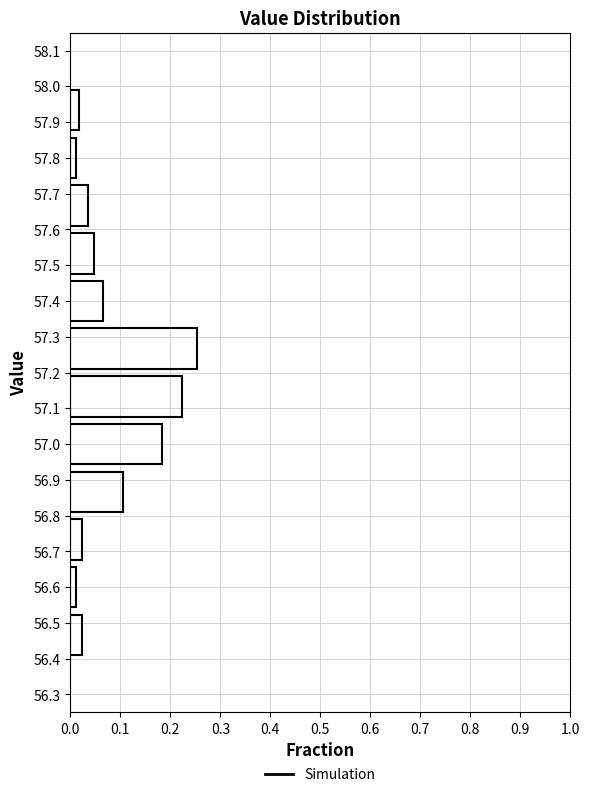

Over which range of the y-axis is the bar longest?

57.20 to 57.33